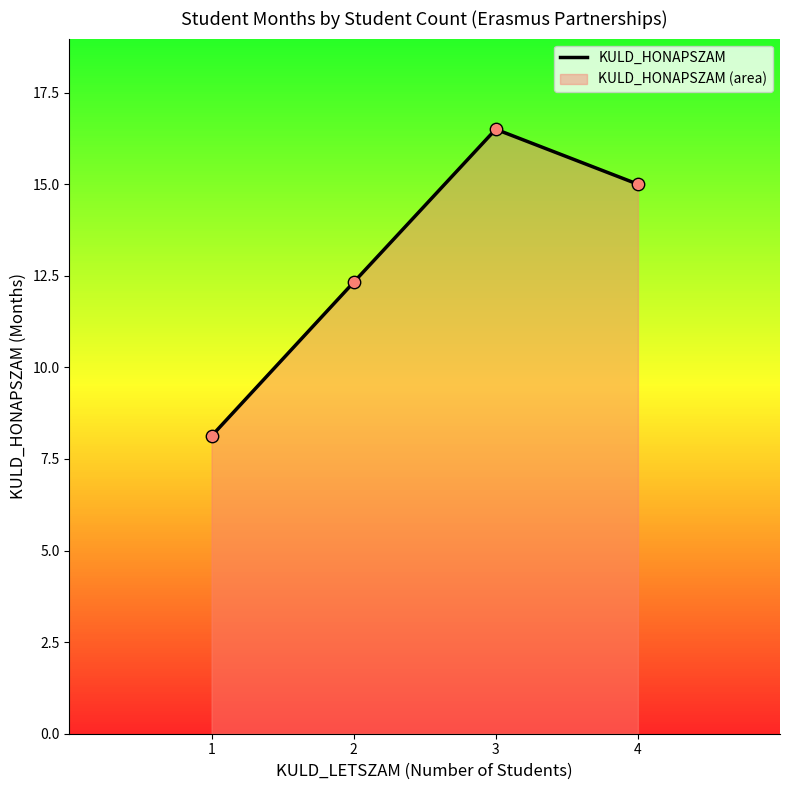

Which has a higher value, 1 or 4?

4